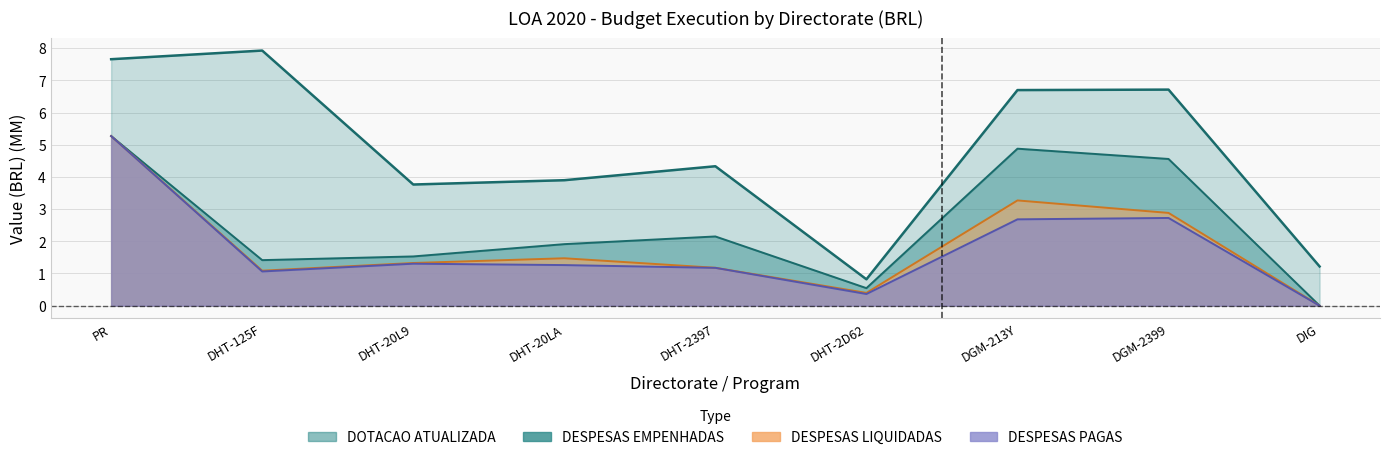

In DESPESAS LIQUIDADAS, how many points are higher than both neighbors (excluding endpoints)?

2